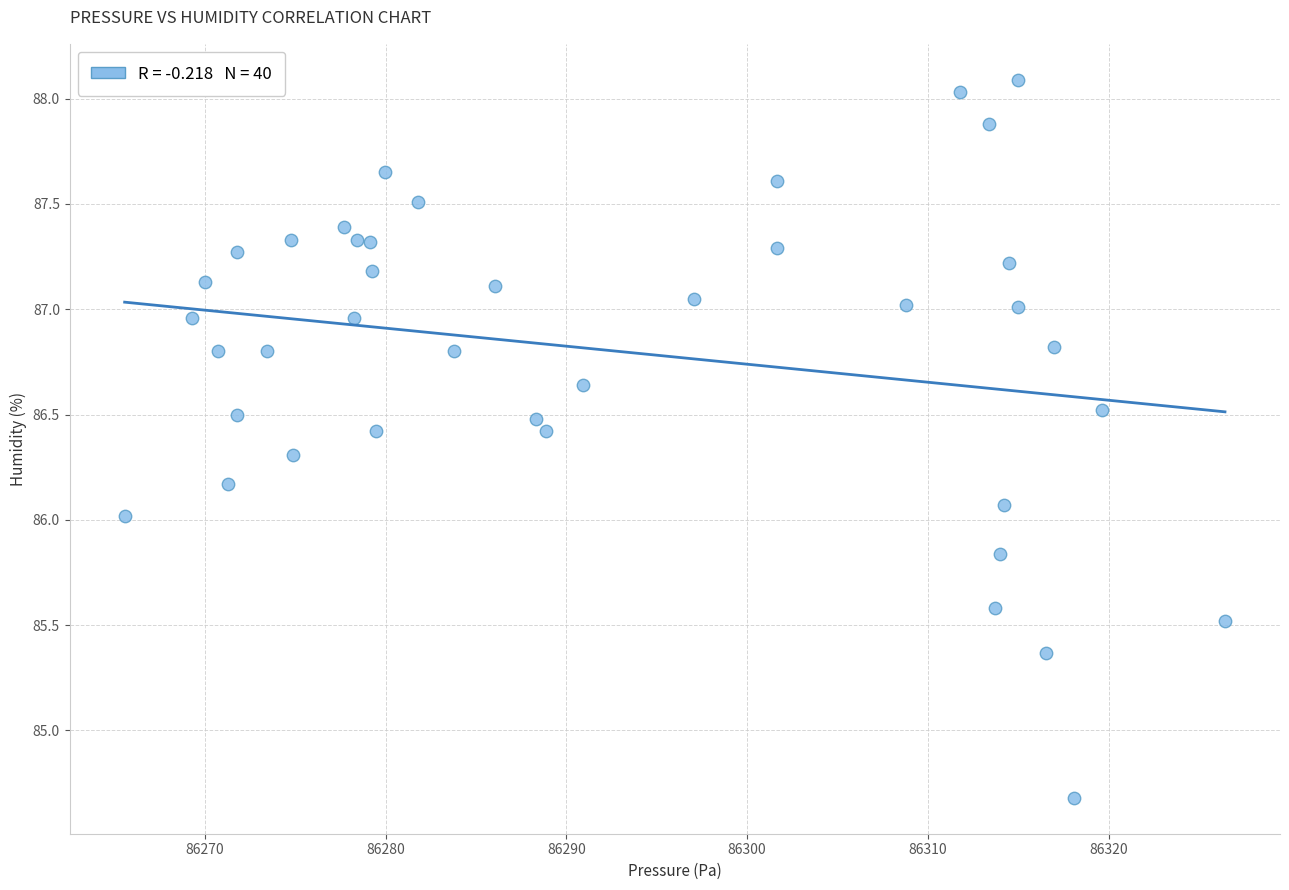

What is the range of X values (max minus min)?

60.9